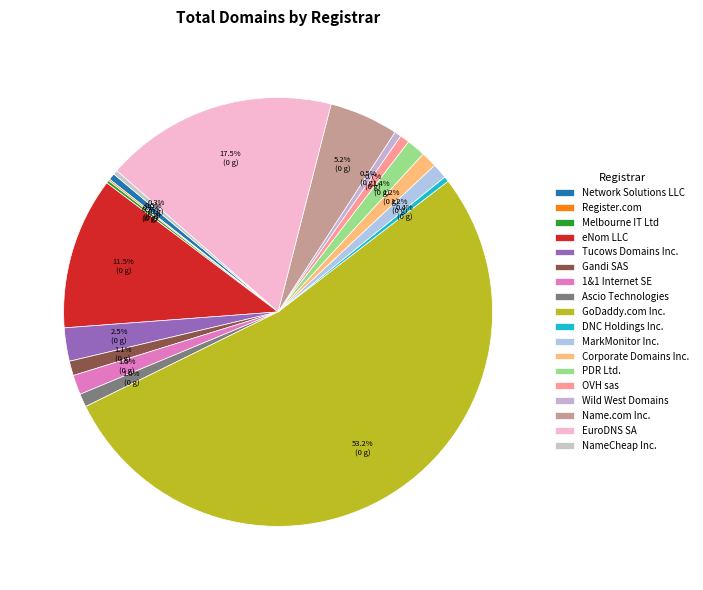

Which category accounts for the majority?

GoDaddy.com Inc.